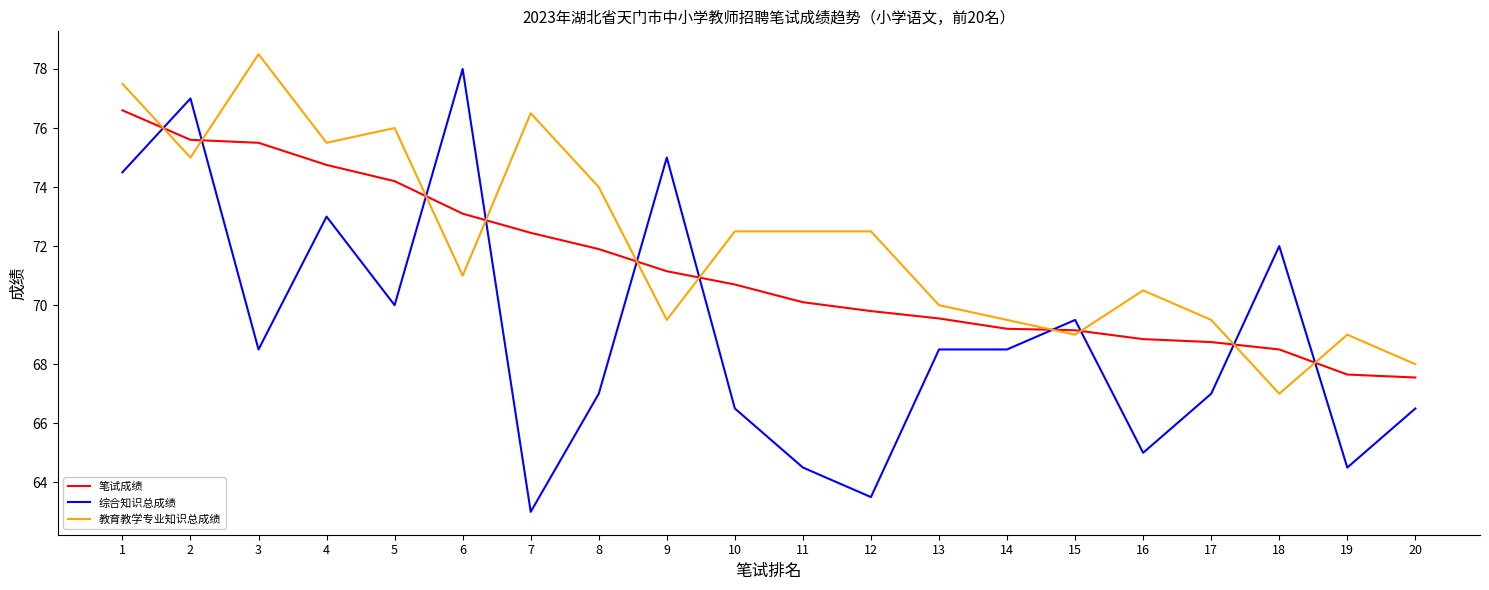

True or false: 教育教学专业知识总成绩 and 综合知识总成绩 intersect in this chart.

True